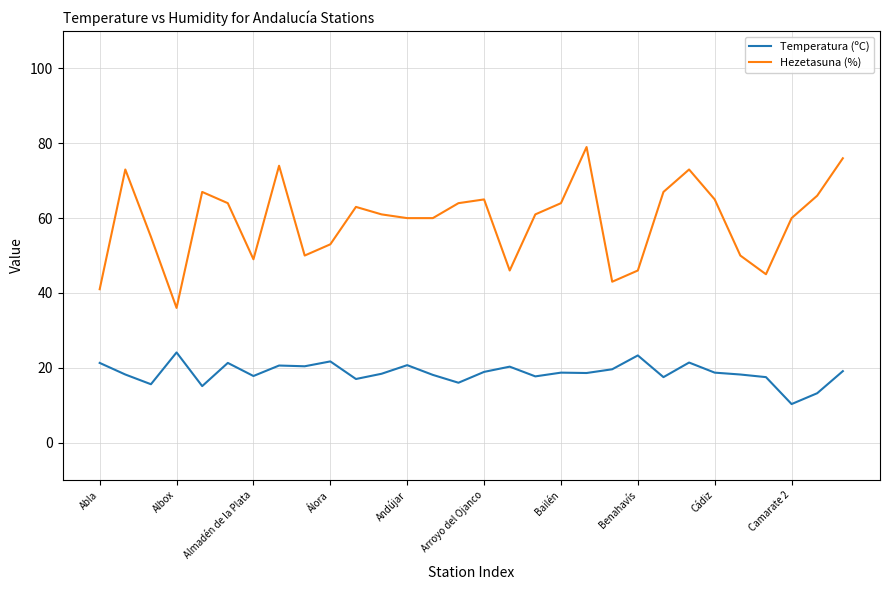

True or false: Temperatura (ºC) and Hezetasuna (%) intersect in this chart.

False